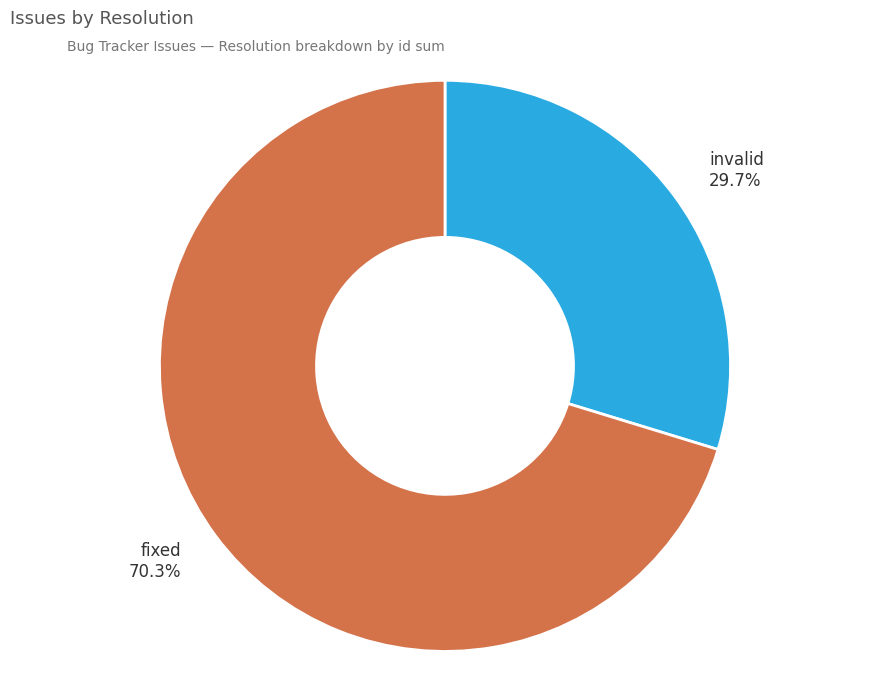

What percentage is NOT represented by invalid?

70.3%